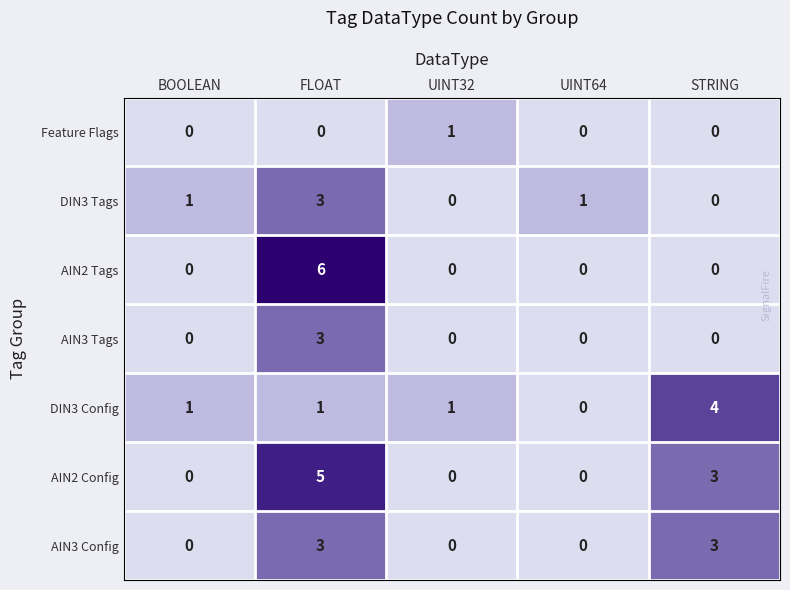

Between FLOAT and UINT64, which series saw the biggest shift?

AIN2 Tags